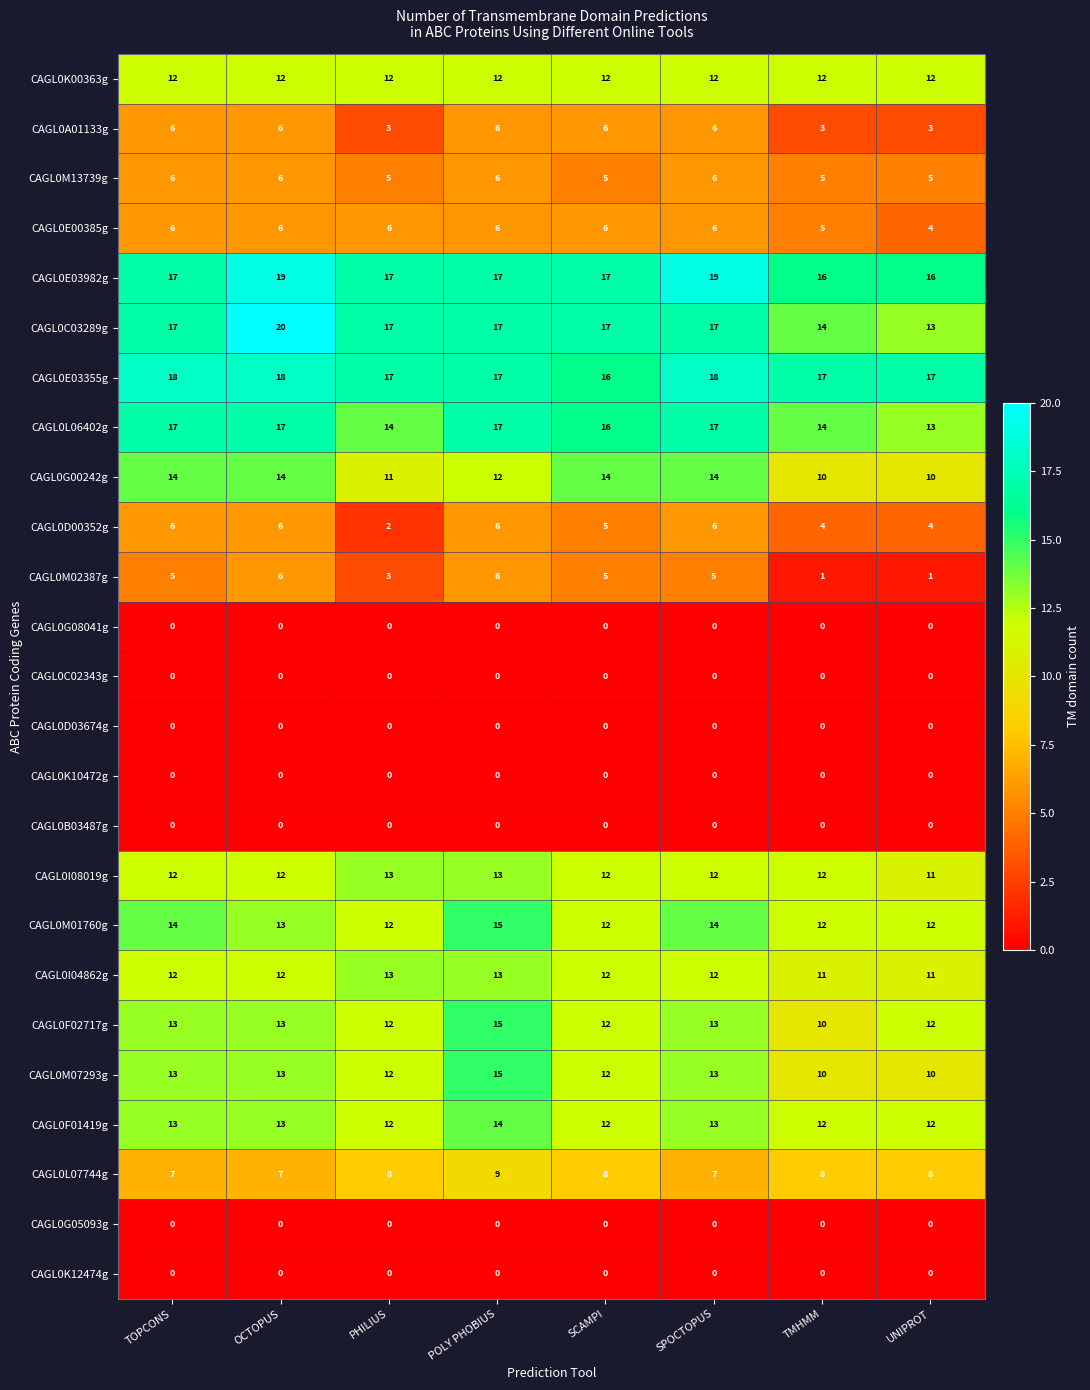

Which series has the widest spread of values?

CAGL0C03289g